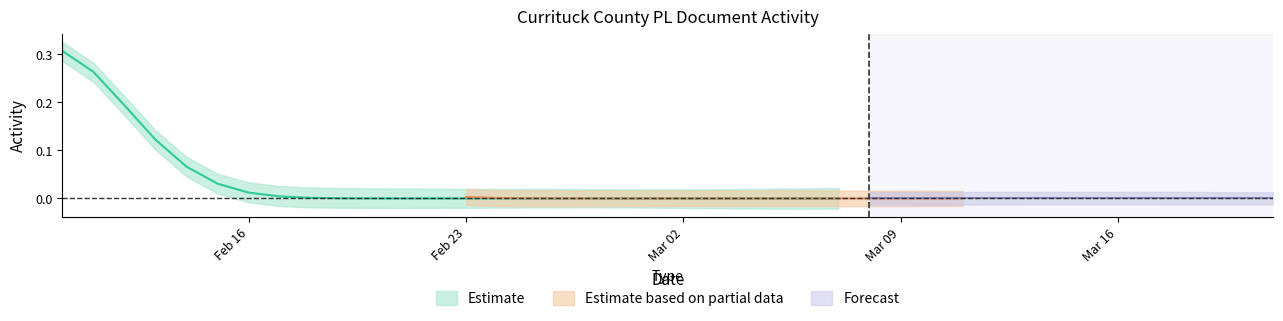

What is the label of the 3rd point from the left?

2021-02-12